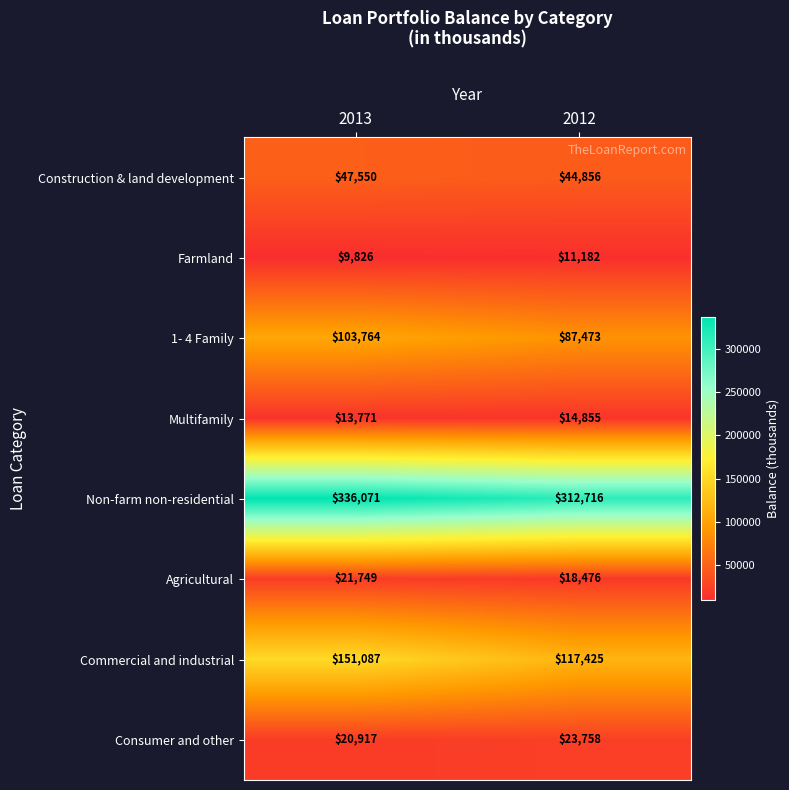

What is the greatest value displayed?

336071